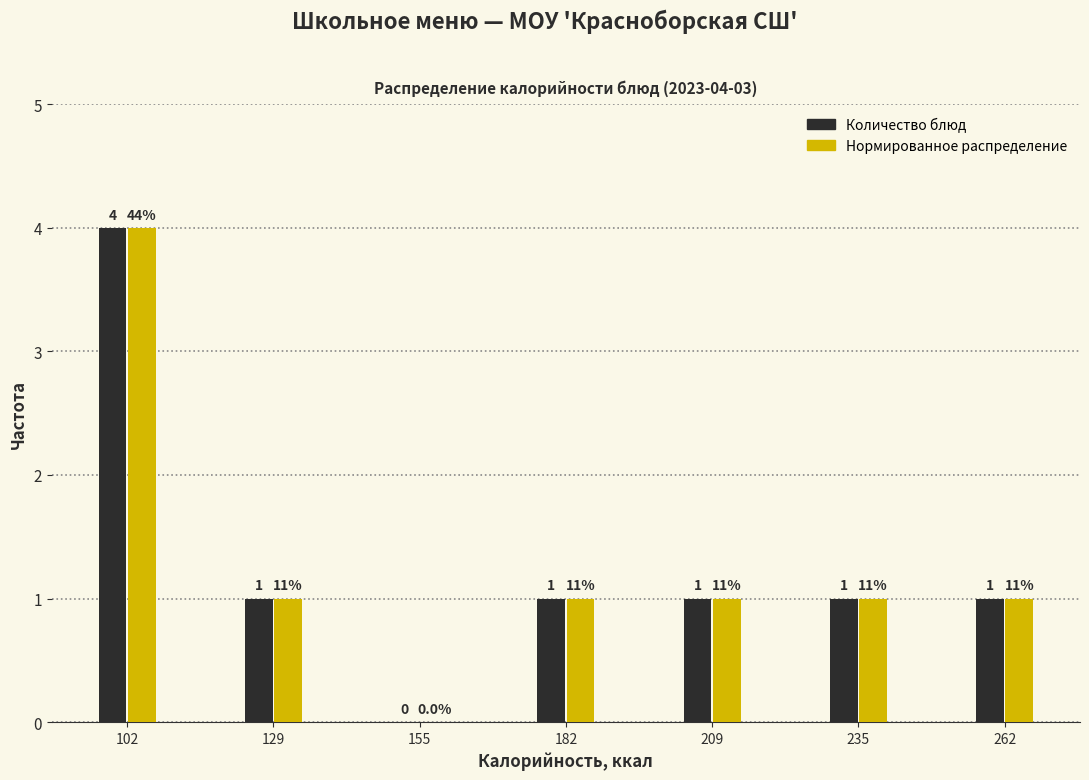

Reading right to left, transcribe all the data shown in this chart.

Количество блюд: 262=1	235=1	209=1	182=1	155=0	129=1	102=4
Нормированное распределение: 262=1	235=1	209=1	182=1	155=0	129=1	102=4